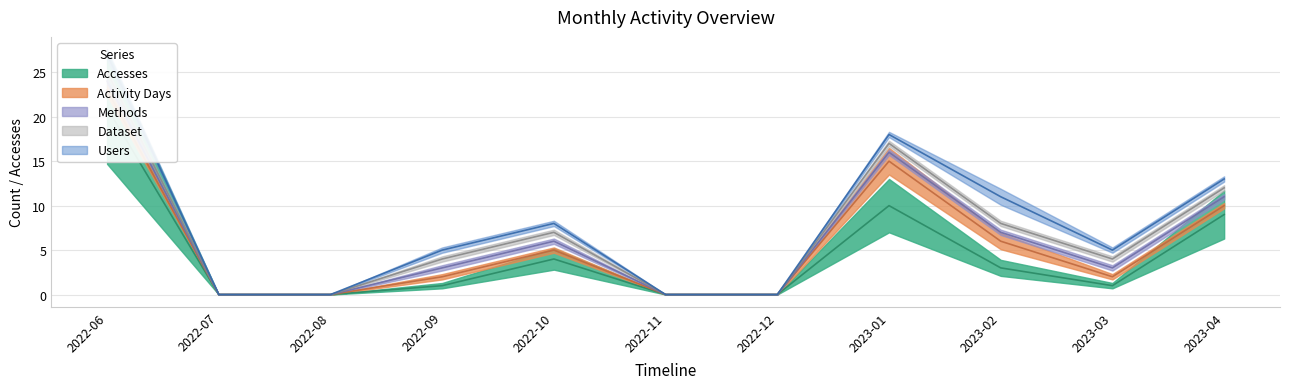

True or false: Activity Days and Accesses cross at least once.

False